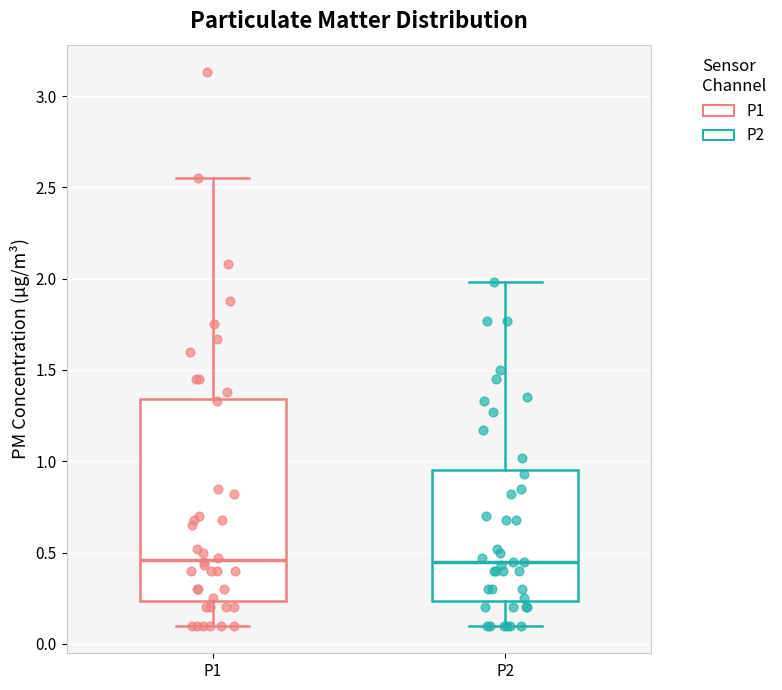

Comparing the boxes themselves (not the whiskers), which one is the tallest?

P1